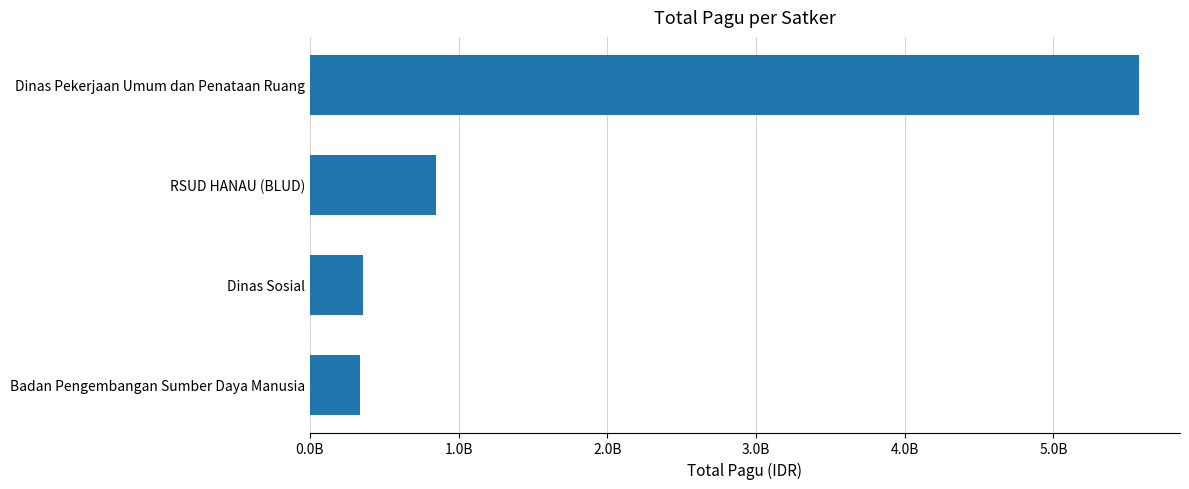

What is the greatest value displayed?

5572750000